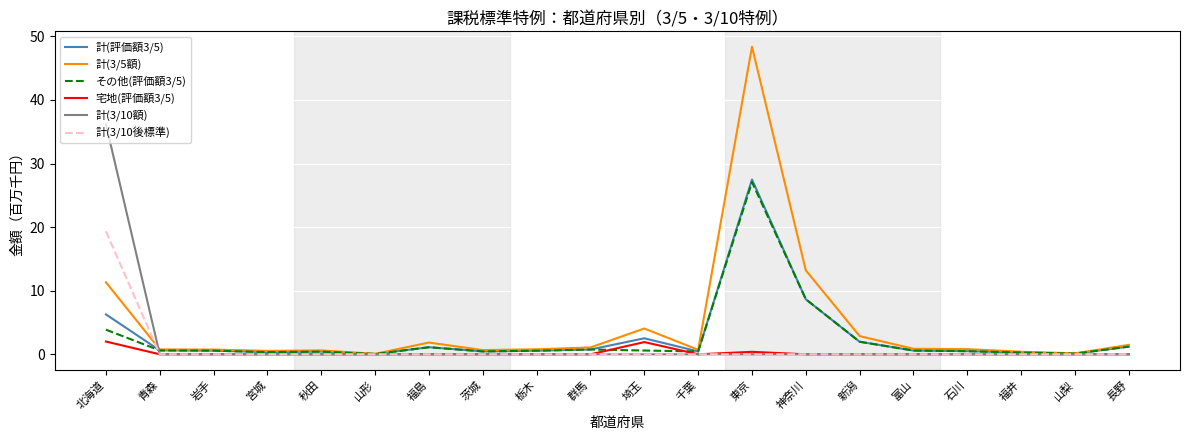

At which category is the sum across all series the highest?

東京